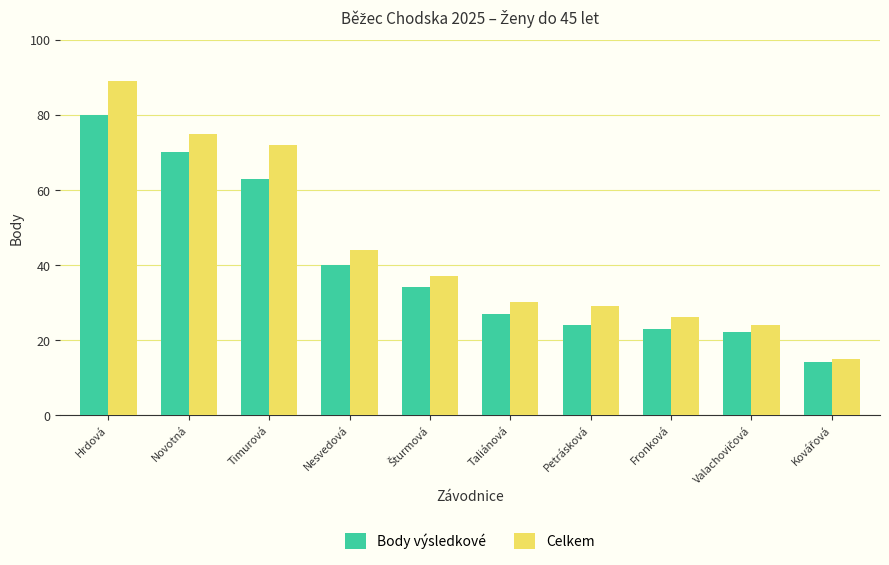

Reading left to right, transcribe all the data shown in this chart.

Body výsledkové: 80	70	63	40	34	27	24	23	22	14
Celkem: 89	75	72	44	37	30	29	26	24	15